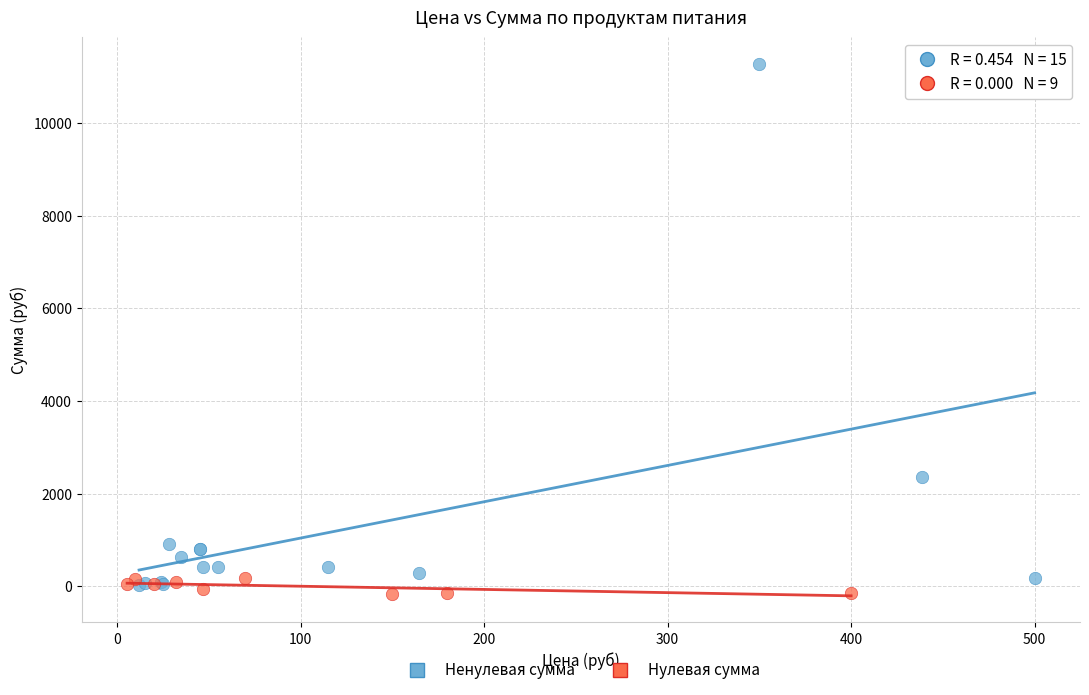

Which series contains the highest Y value?

Ненулевая сумма